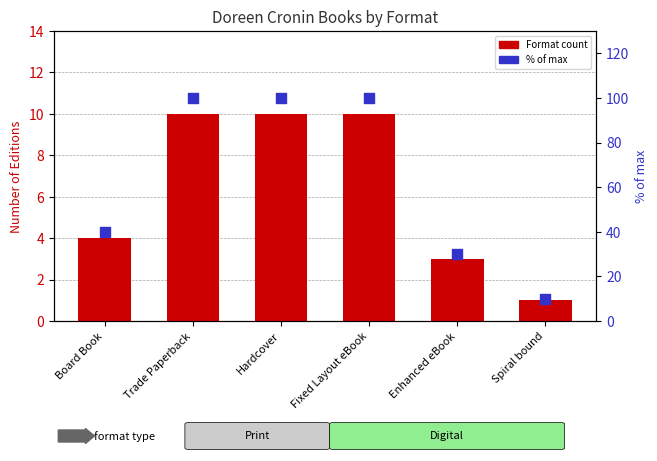

What are all the series names shown in the legend?

Format count, % of max